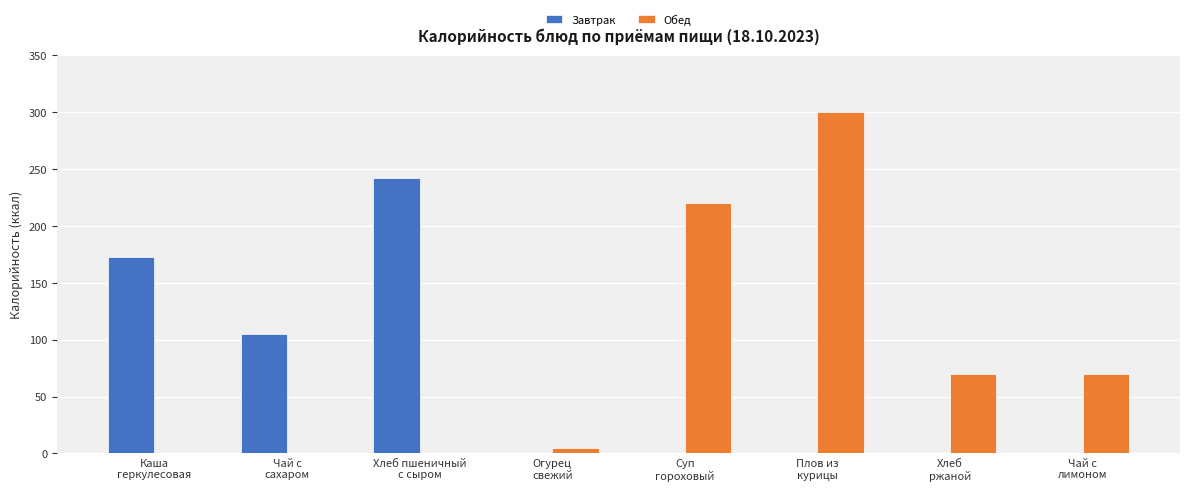

Count the Завтрак values in the range 0 to 173.

7